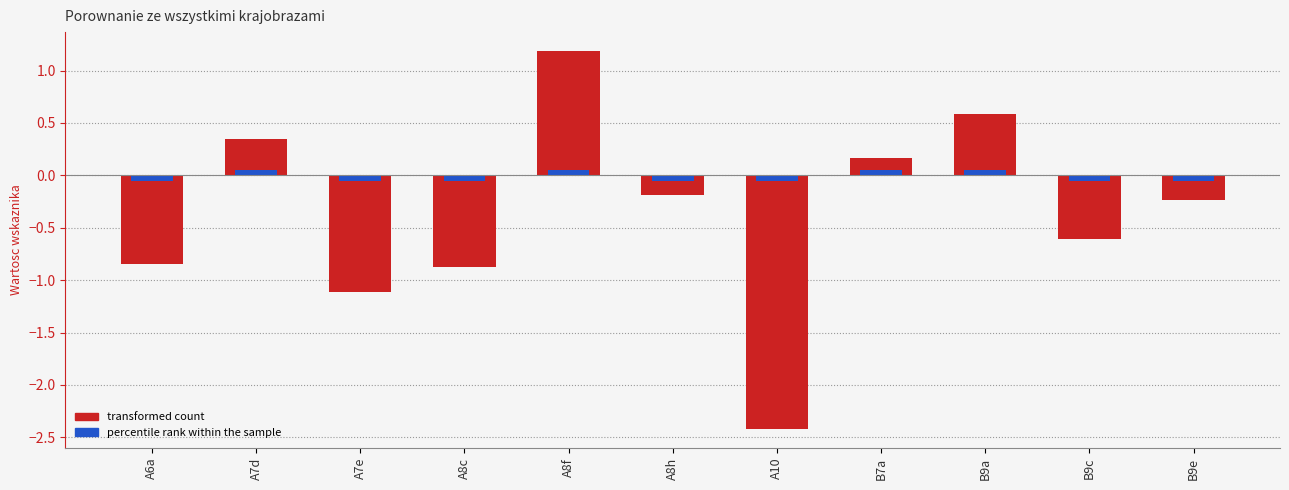

How many positive values are there?

4